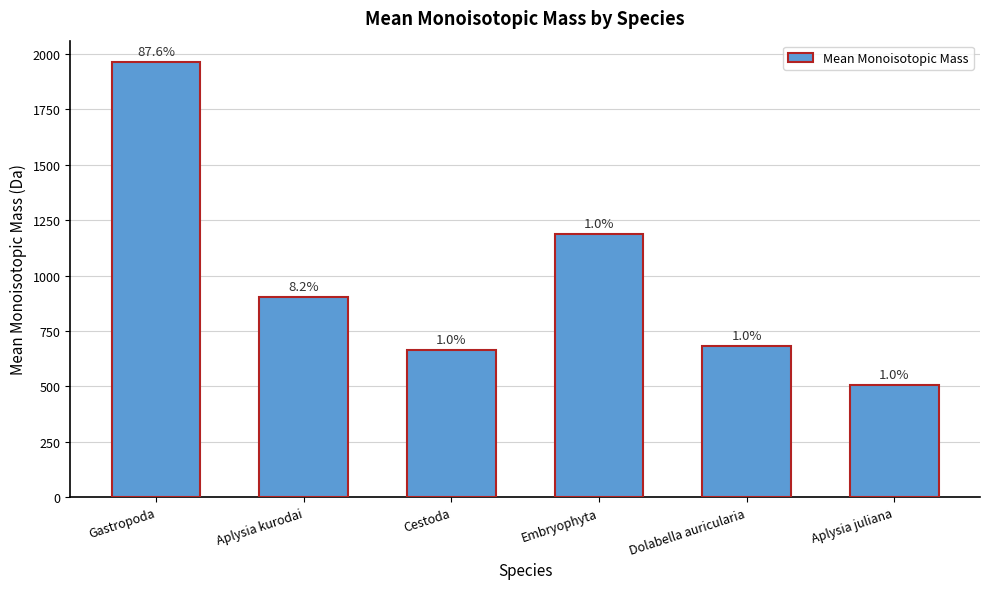

Which label corresponds to the largest value in the chart?

Gastropoda